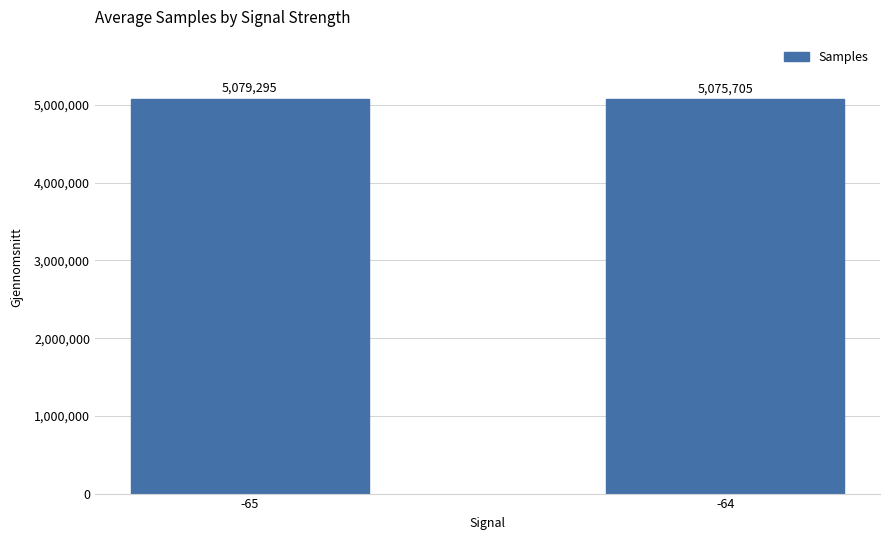

The chart shows a value of 5075705.0 at -64. True or false?

True